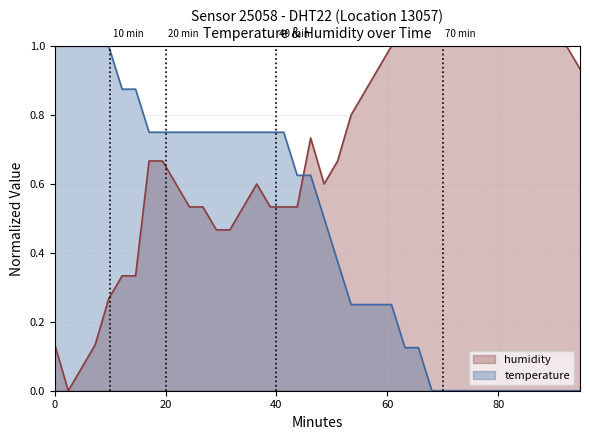

Does the chart display data point markers on the line(s)?

No